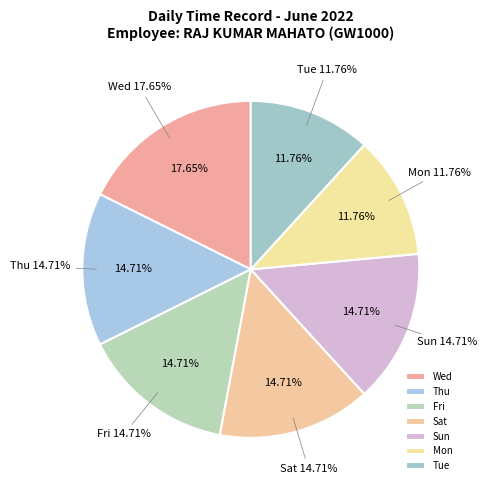

Rank the categories by value from lowest to highest.

Mon, Tue, Thu, Fri, Sat, Sun, Wed